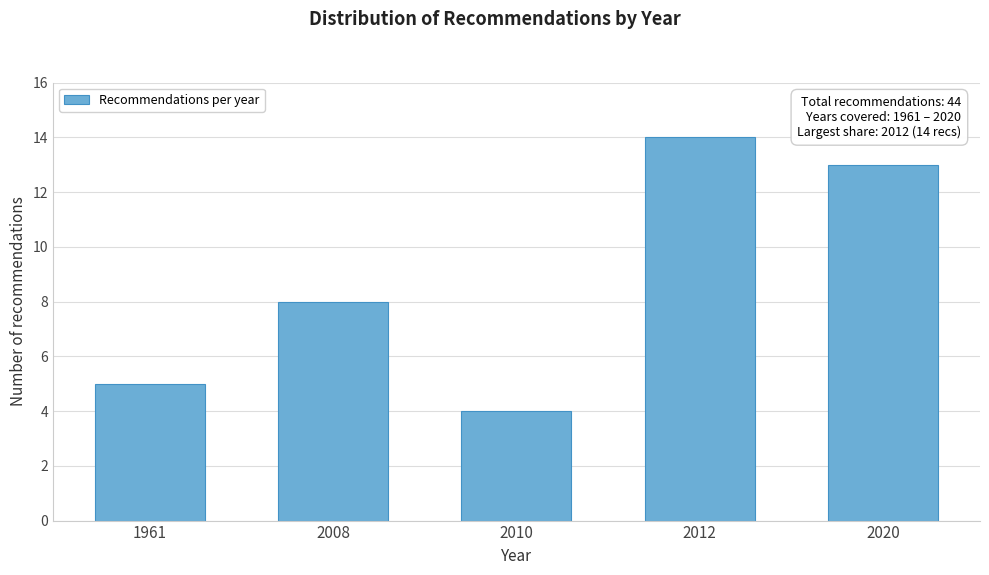

Reading left to right, transcribe all the data shown in this chart.

1961=5	2008=8	2010=4	2012=14	2020=13